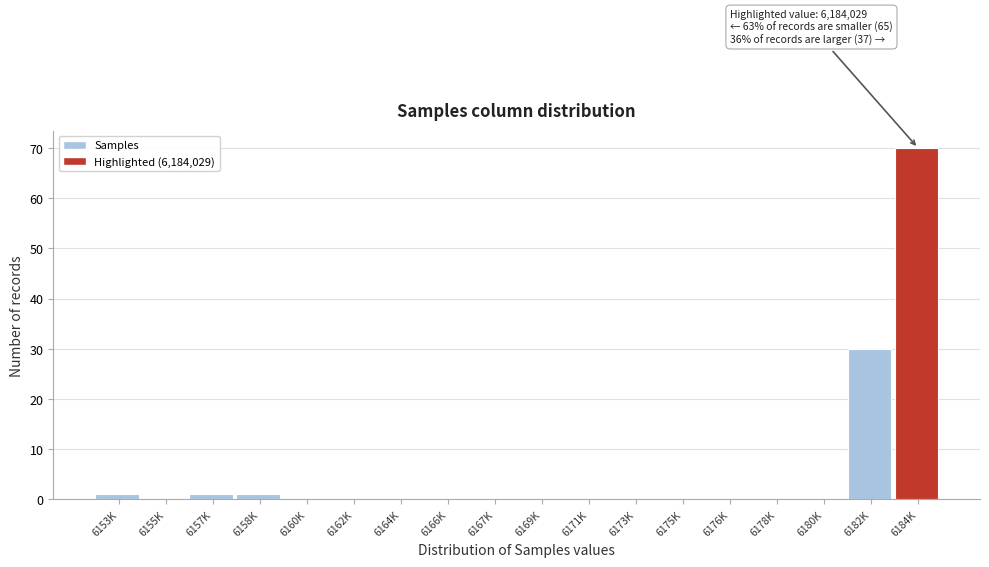

Reading left to right, transcribe all the data shown in this chart.

6153K=1	6155K=0	6157K=1	6158K=1	6160K=0	6162K=0	6164K=0	6166K=0	6167K=0	6169K=0	6171K=0	6173K=0	6175K=0	6176K=0	6178K=0	6180K=0	6182K=30	6184K=70